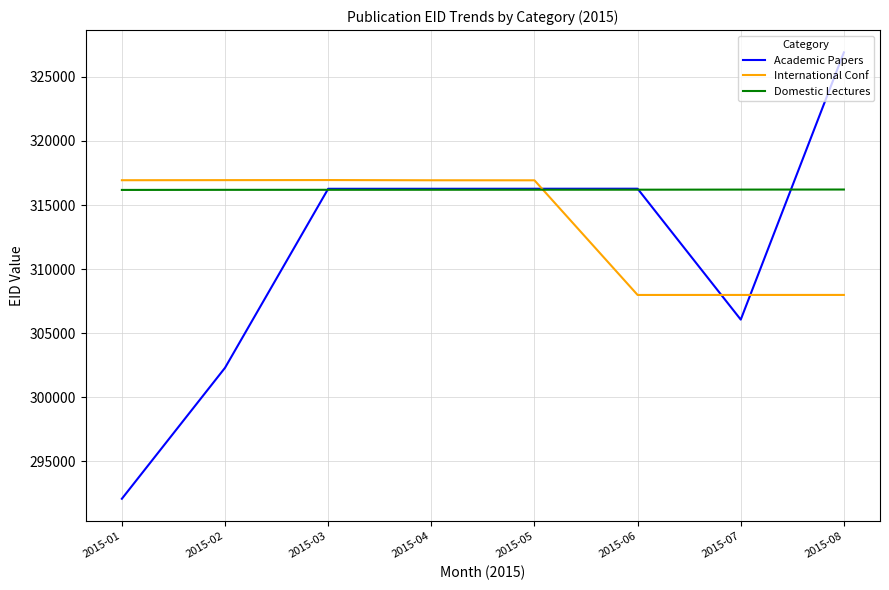

List the series in order of their overall mean, lowest first.

Academic Papers, International Conf, Domestic Lectures